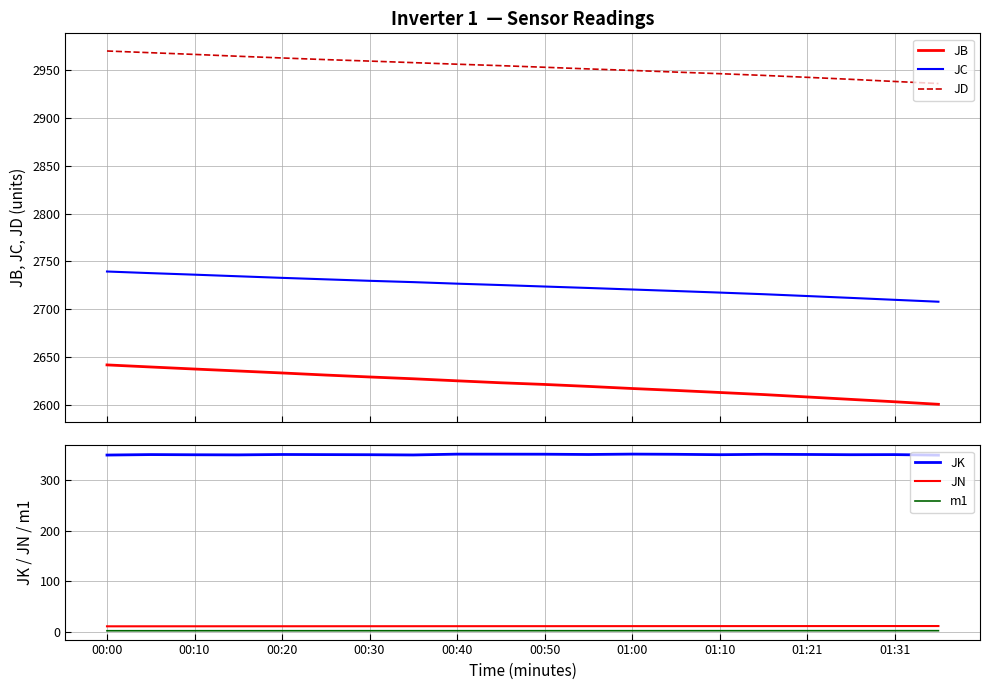

What is the highest value of the JD series?

2969.7